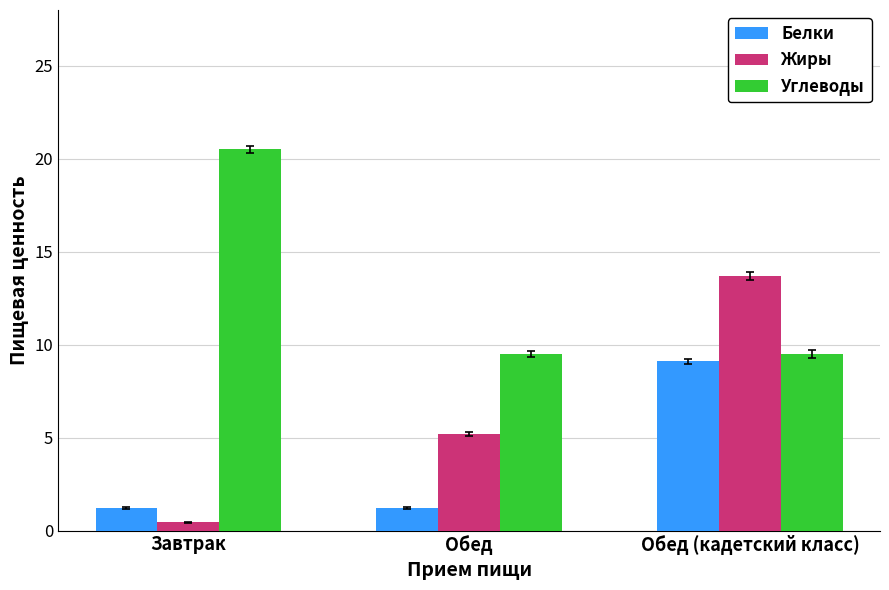

Reading left to right, extract all data points from this chart.

Белки: 1.2	1.2	9.1
Жиры: 0.5	5.2	13.7
Углеводы: 20.5	9.5	9.5